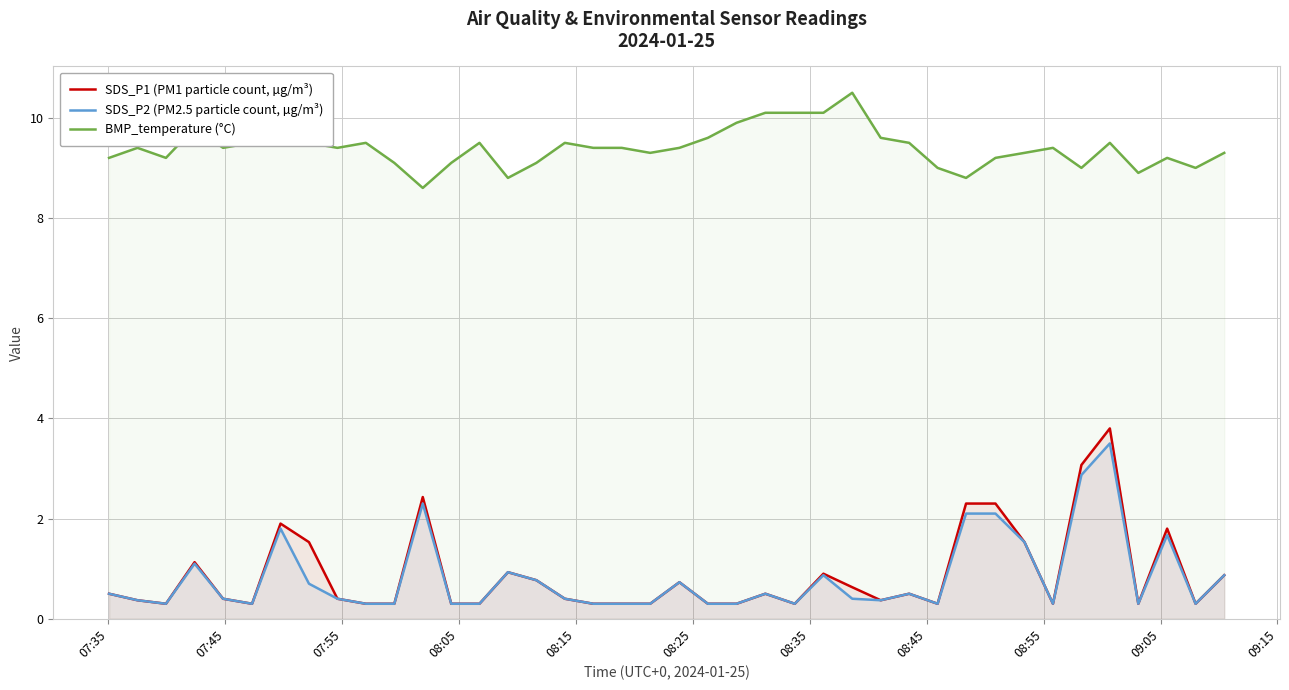

What is the maximum value for SDS_P2 (PM2.5 particle count, µg/m³)?

3.5